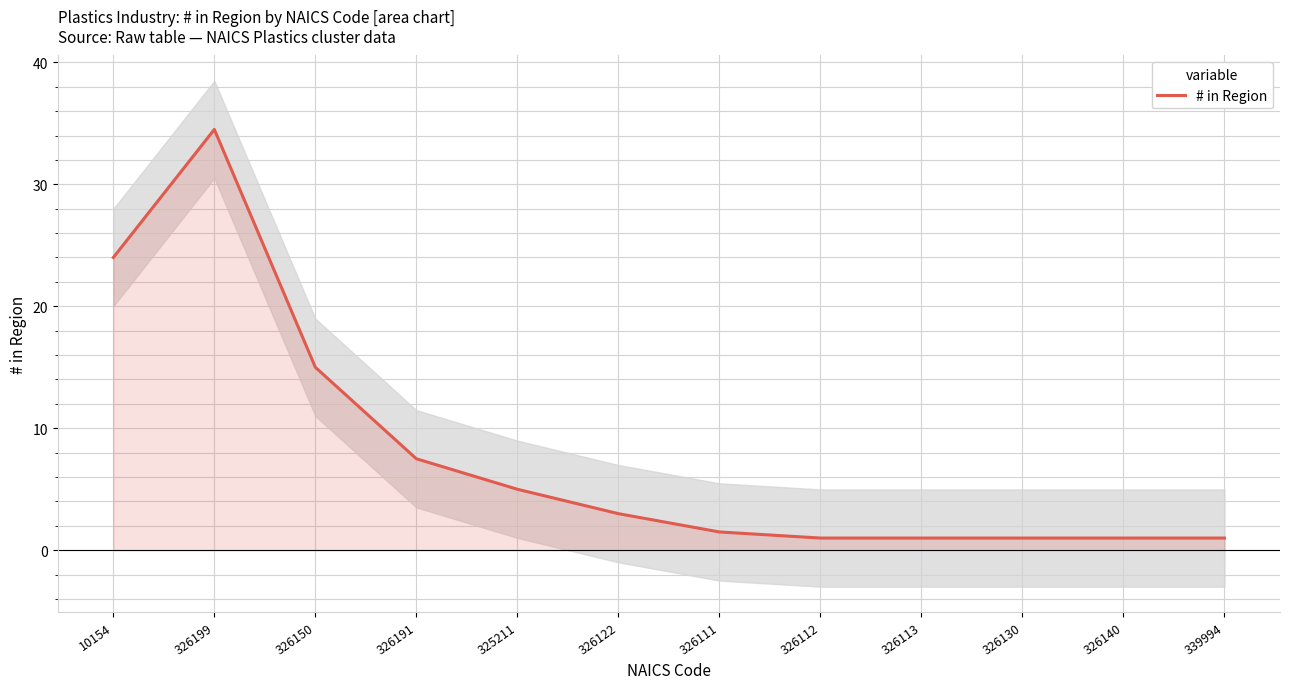

How many points are higher than both their immediate neighbors (excluding endpoints)?

1